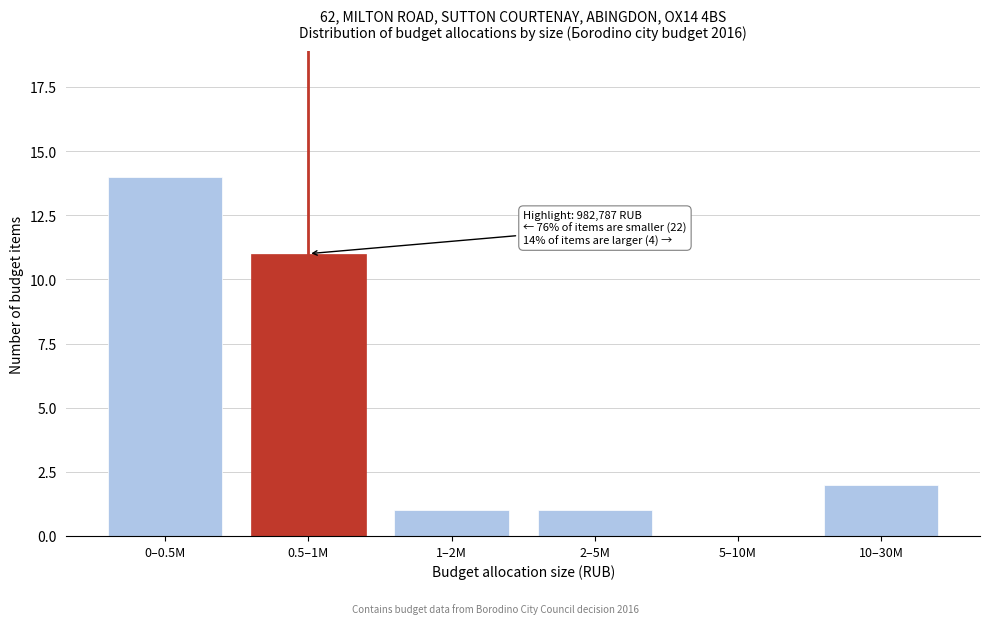

Reading left to right, extract all data points from this chart.

0–0.5M=14	0.5–1M=11	1–2M=1	2–5M=1	5–10M=0	10–30M=2